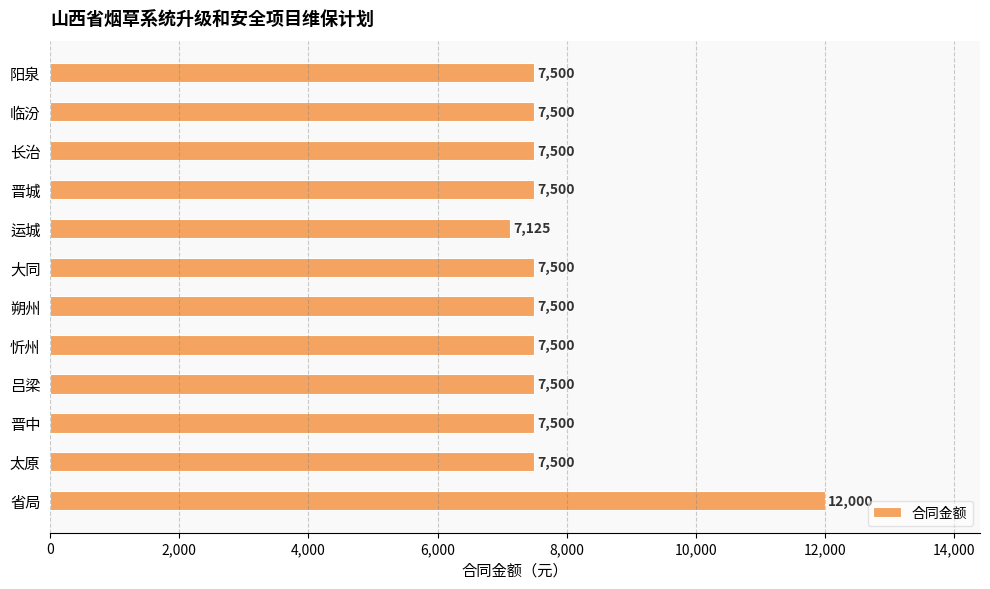

How many data points does each series have?

12